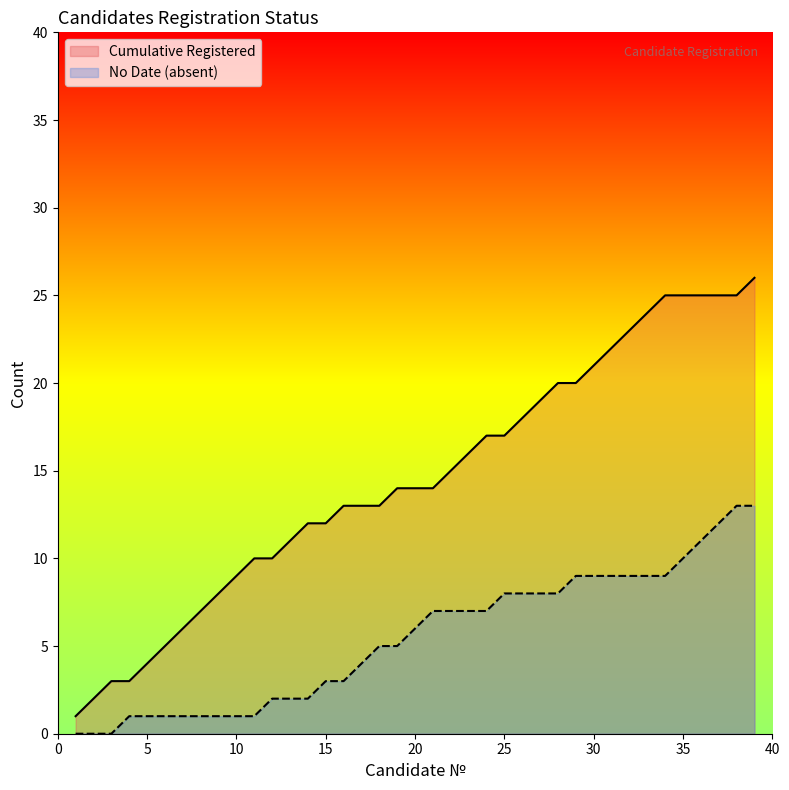

Does the chart have visible grid lines?

No